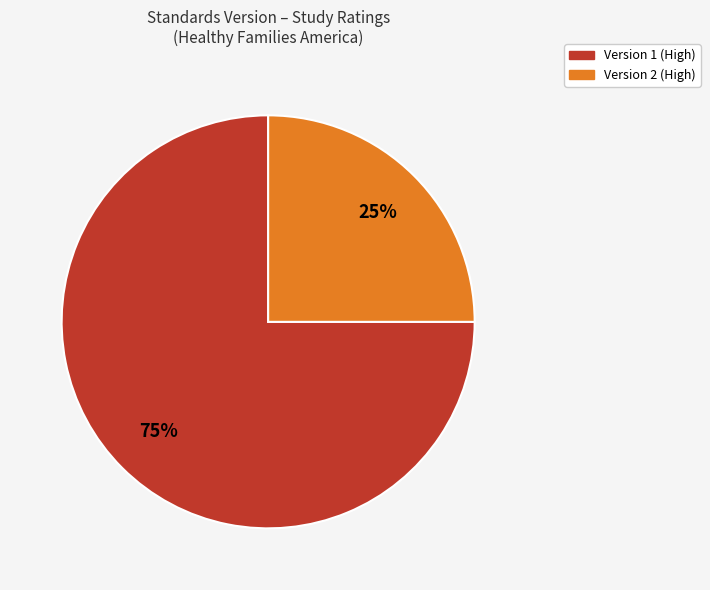

To the nearest percent, what is the difference between the largest and smallest slice percentages?

50%